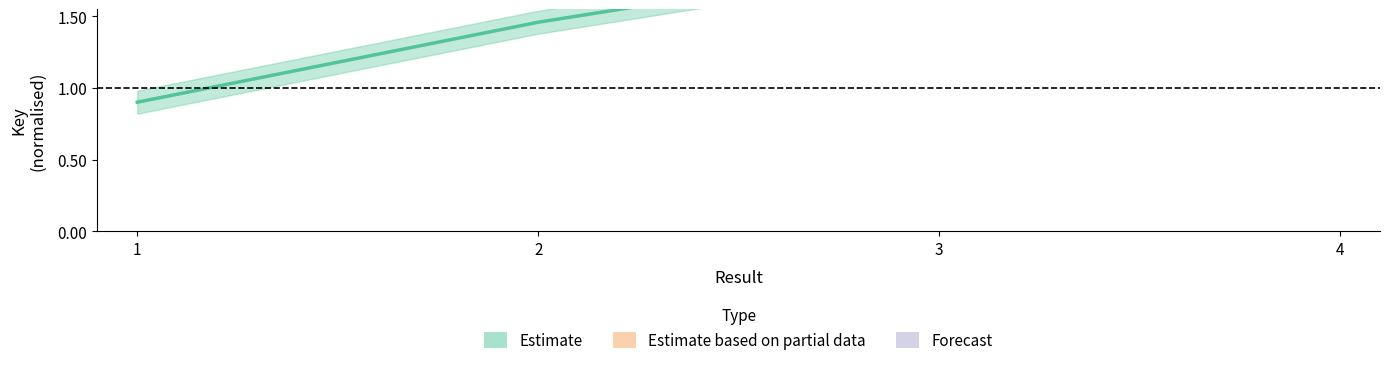

Is this an area chart (filled region under the line)?

No